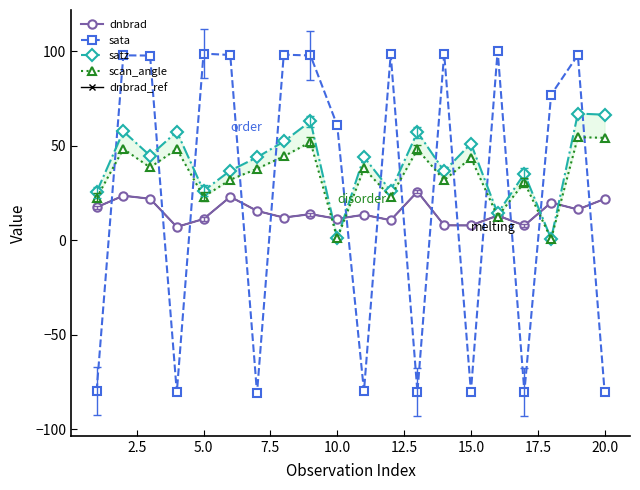

What are all the series names shown in the legend?

dnbrad, sata, satz, scan_angle, dnbrad_ref